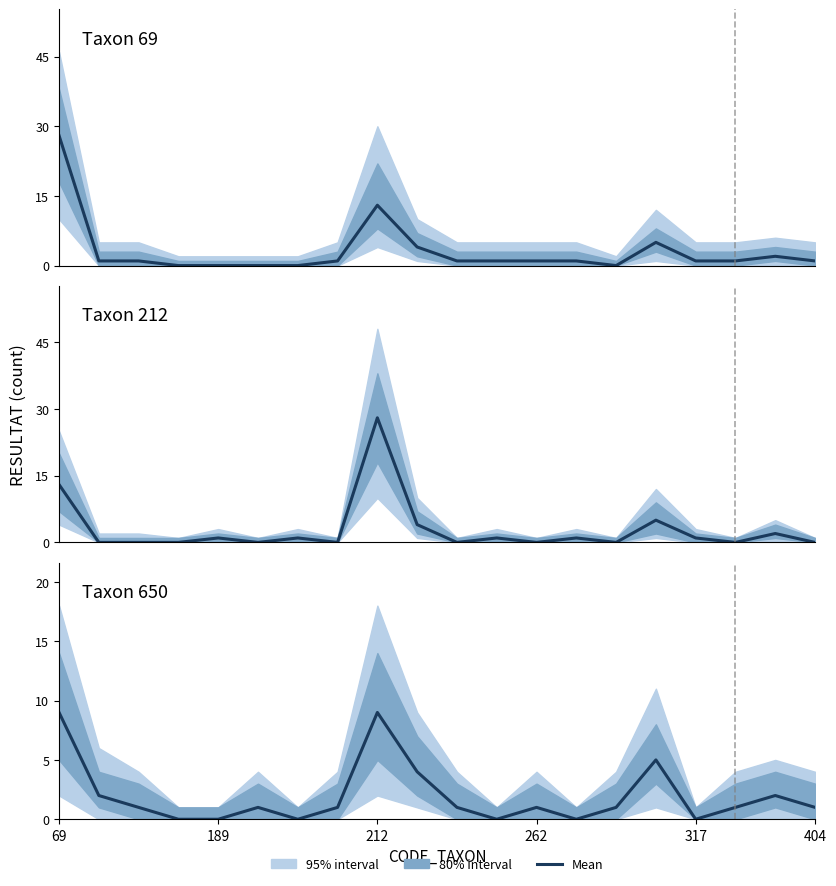

Reading right to left, what are all the values shown in this chart?

Taxon 69: 1	2	1	1	5	0	1	1	1	1	4	13	1	0	0	0	0	1	1	28
Taxon 212: 0	2	0	1	5	0	1	0	1	0	4	28	0	1	0	1	0	0	0	13
Taxon 650: 1	2	1	0	5	1	0	1	0	1	4	9	1	0	1	0	0	1	2	9